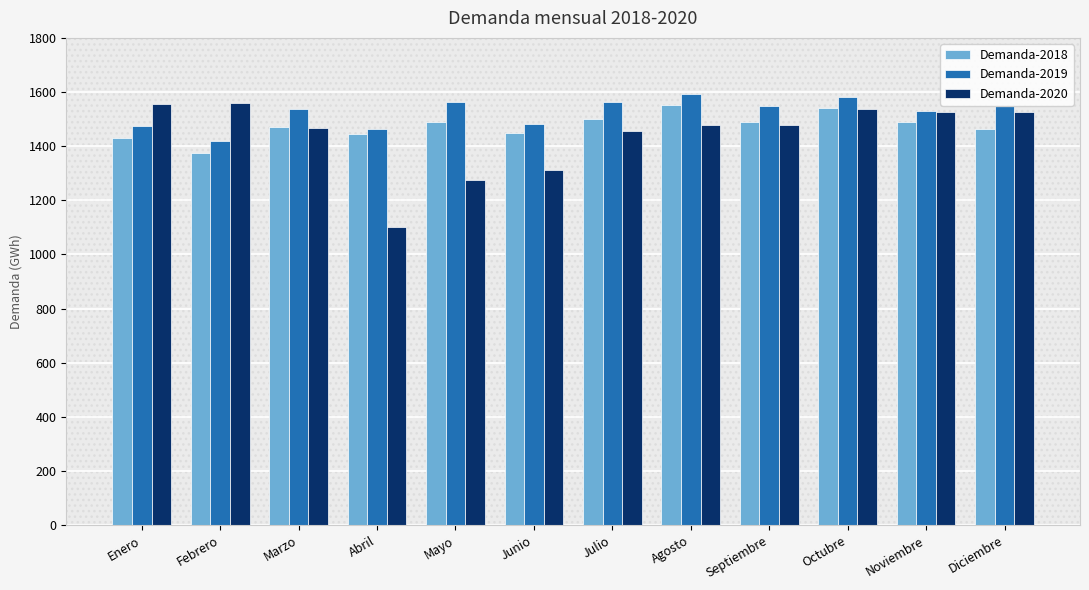

How many bars are there in each group?

3